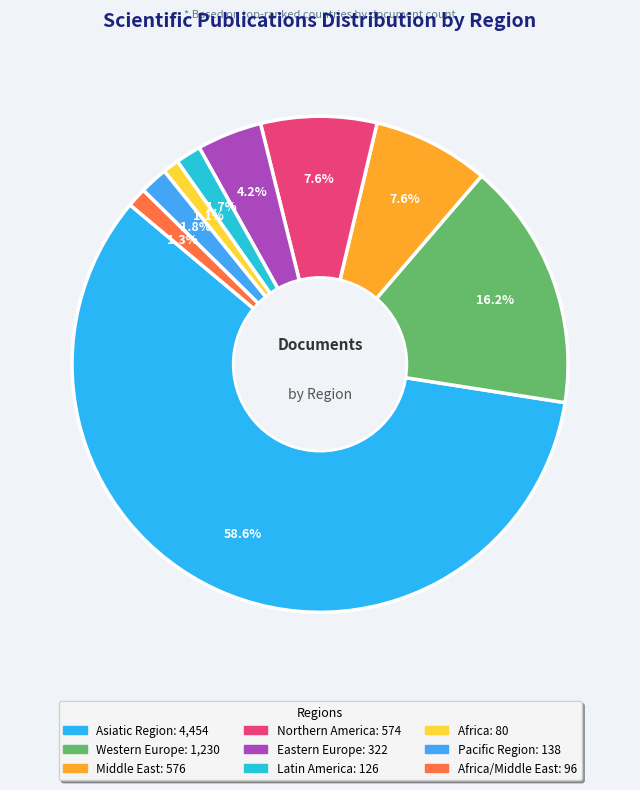

How many slices are in this pie chart?

9